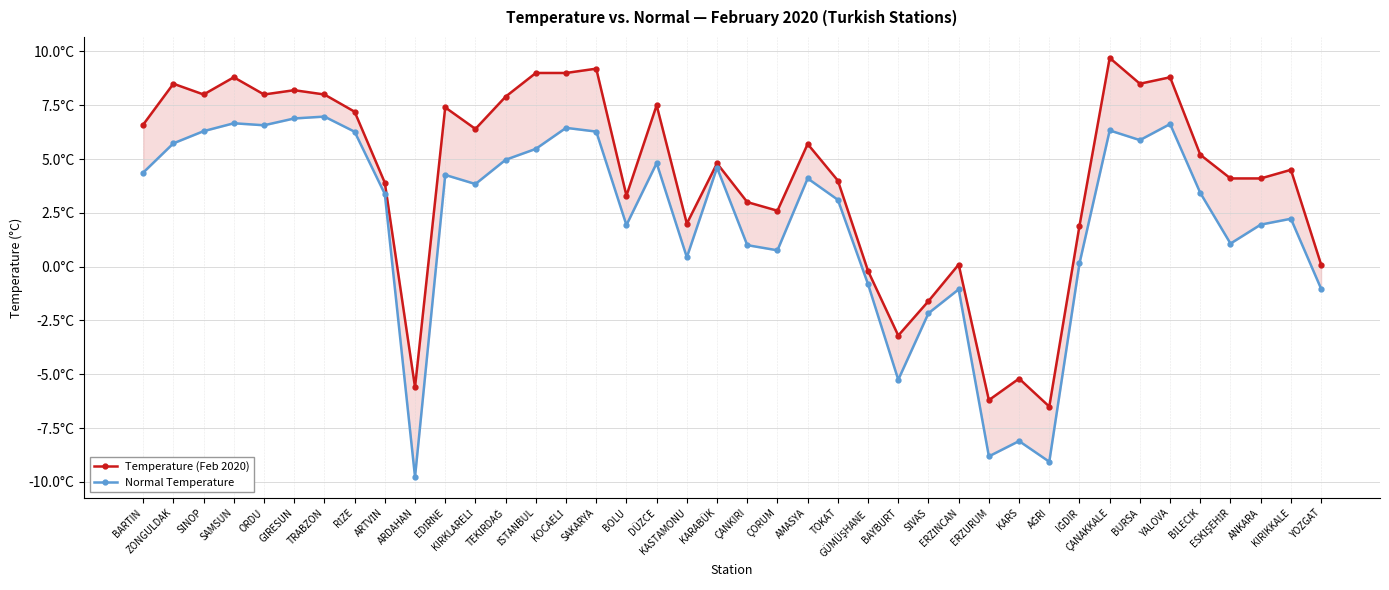

How many lines are shown in the chart?

2